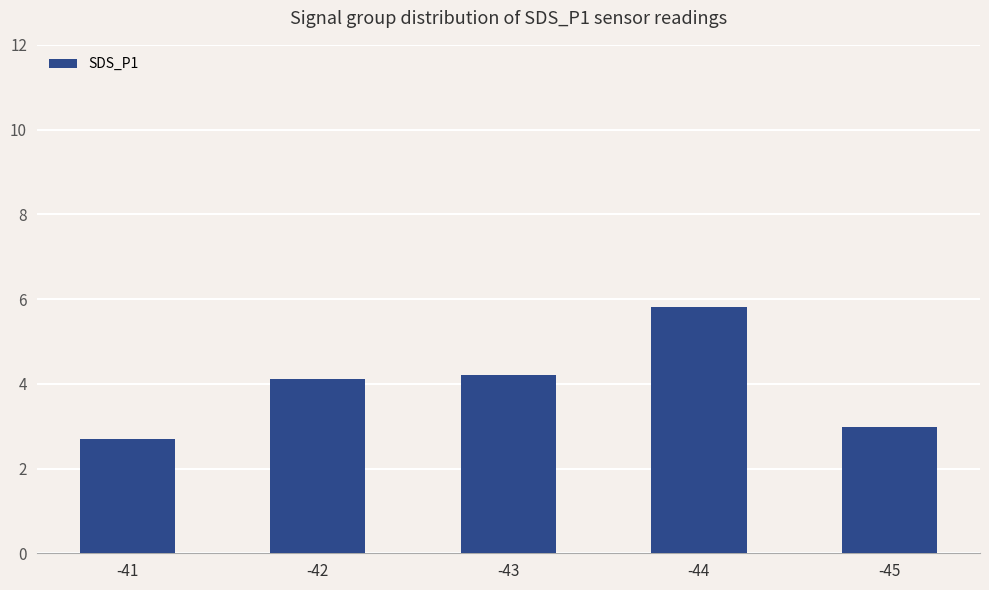

The value at -45 is 3.0. True or false?

True